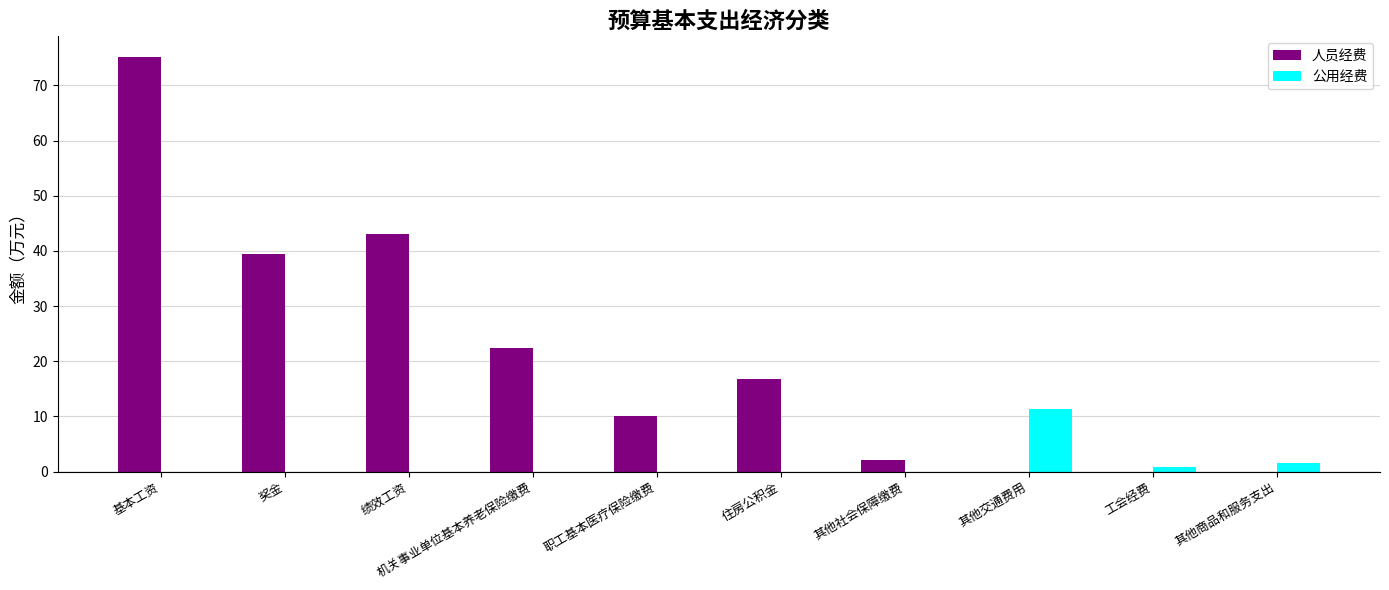

How many categories are shown in the chart?

10